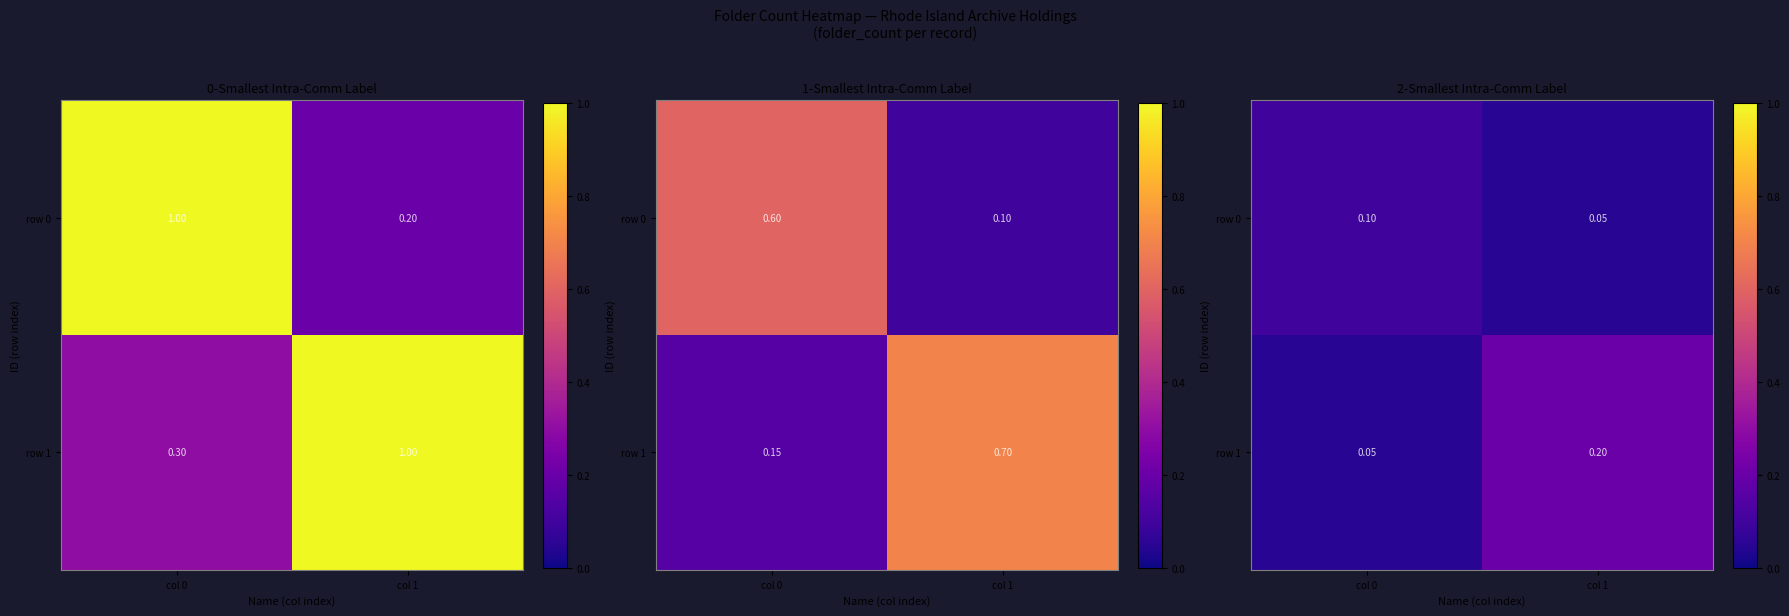

Rank the series by their maximum value, from highest to lowest.

row 1, row 0